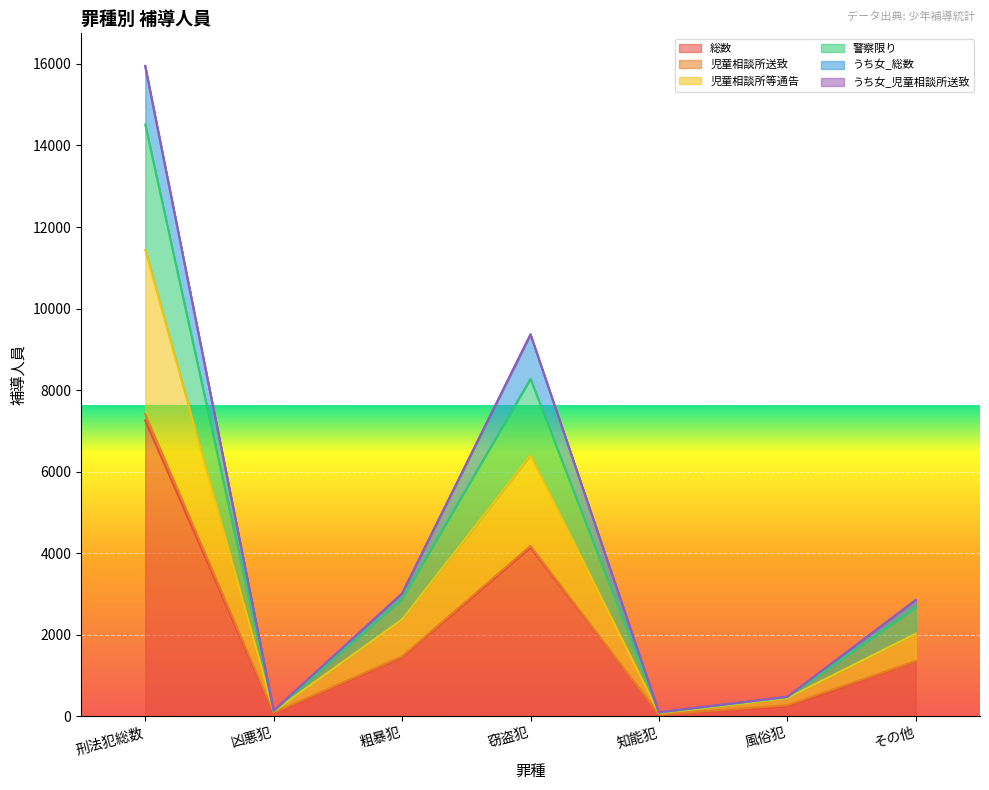

At which category is the sum across all series the highest?

刑法犯総数